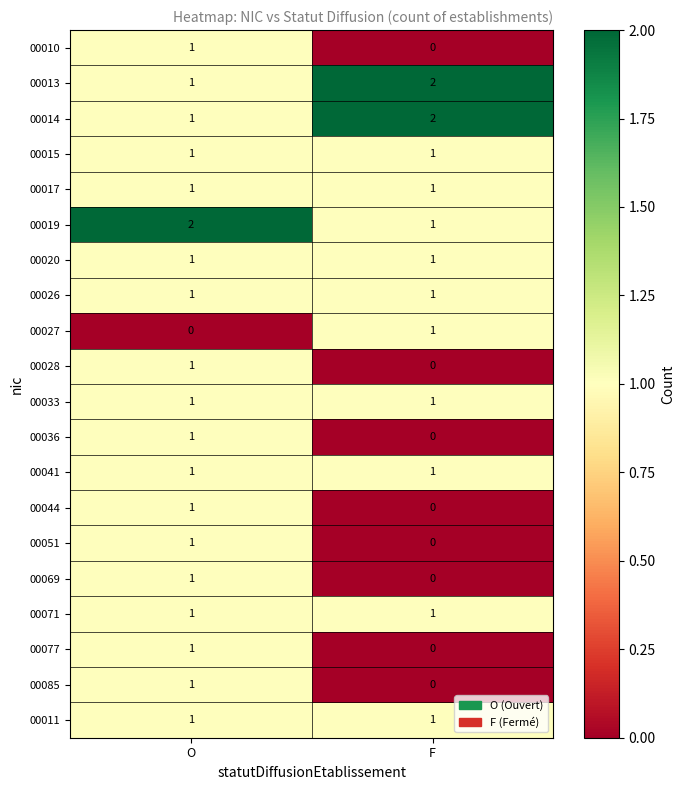

The 00019 series shows 0 at F. True or false?

False